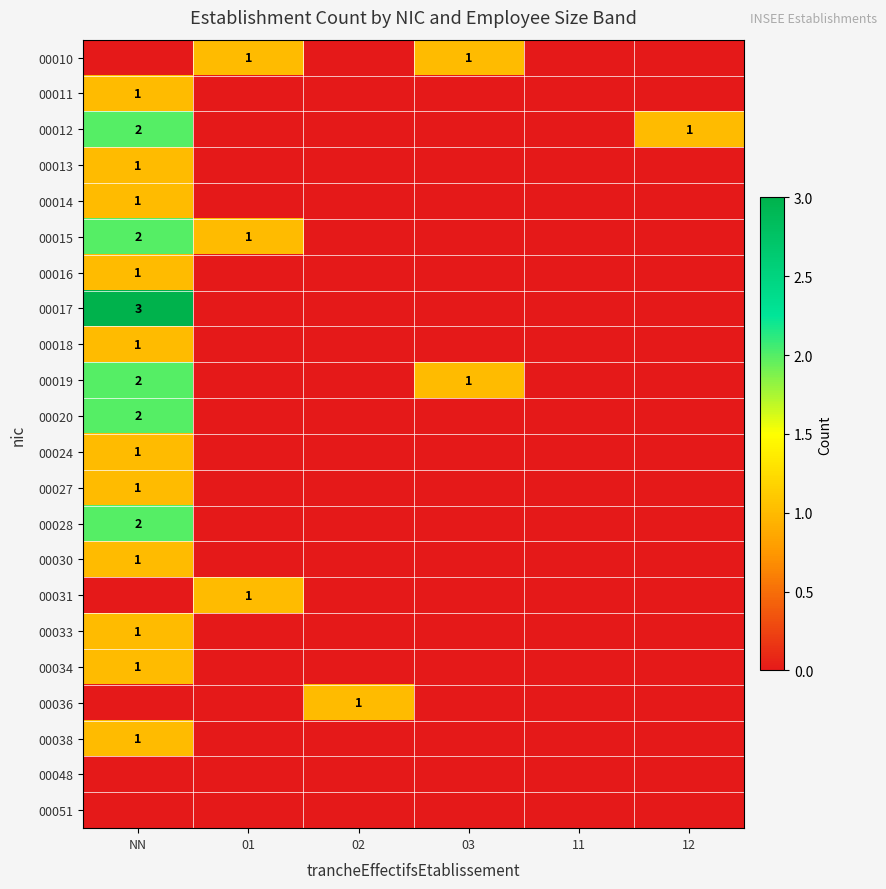

The value of 00011 at NN is 1. True or false?

True